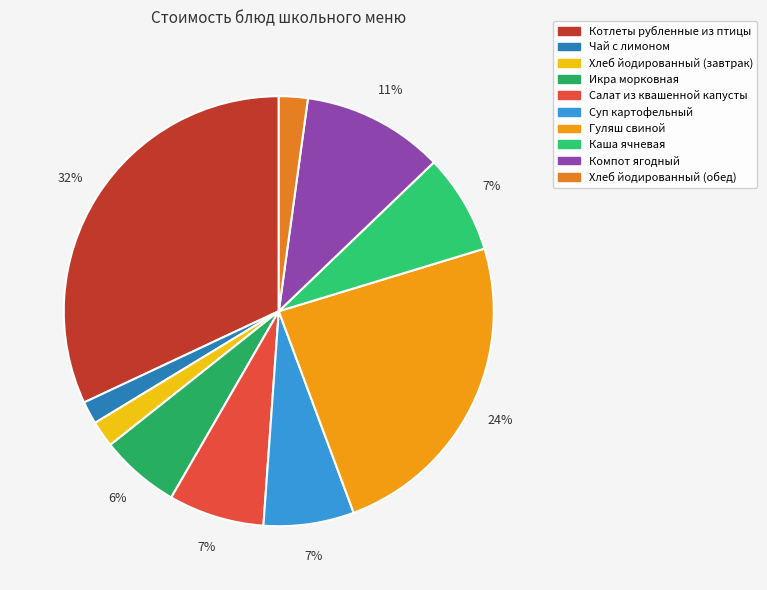

How many slices are in this pie chart?

10